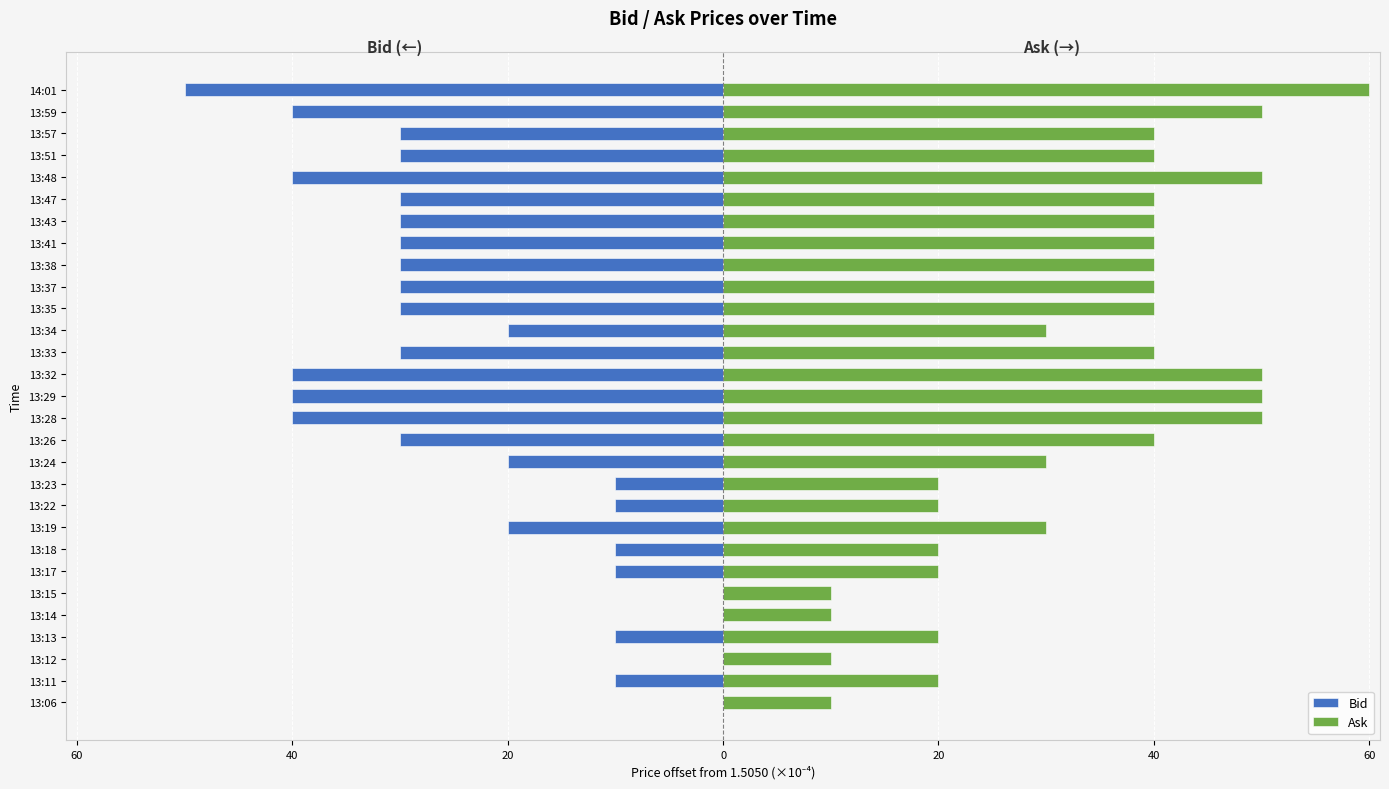

What are all the series names shown in the legend?

Bid, Ask